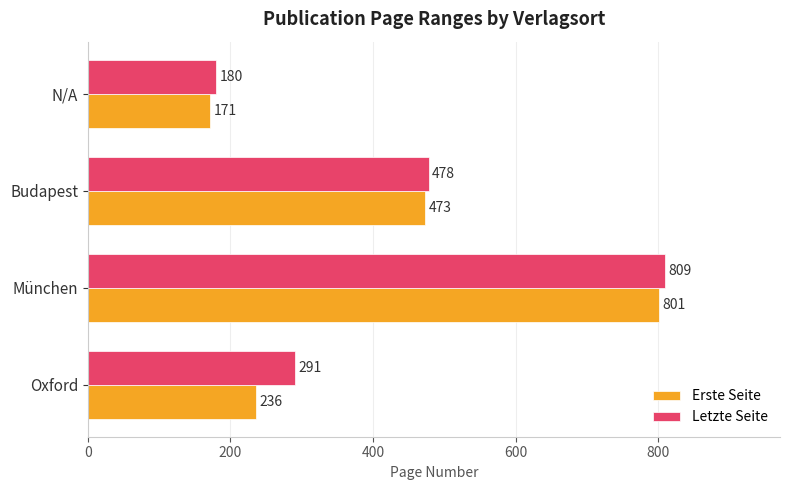

The value of Letzte Seite at Budapest is 681. True or false?

False